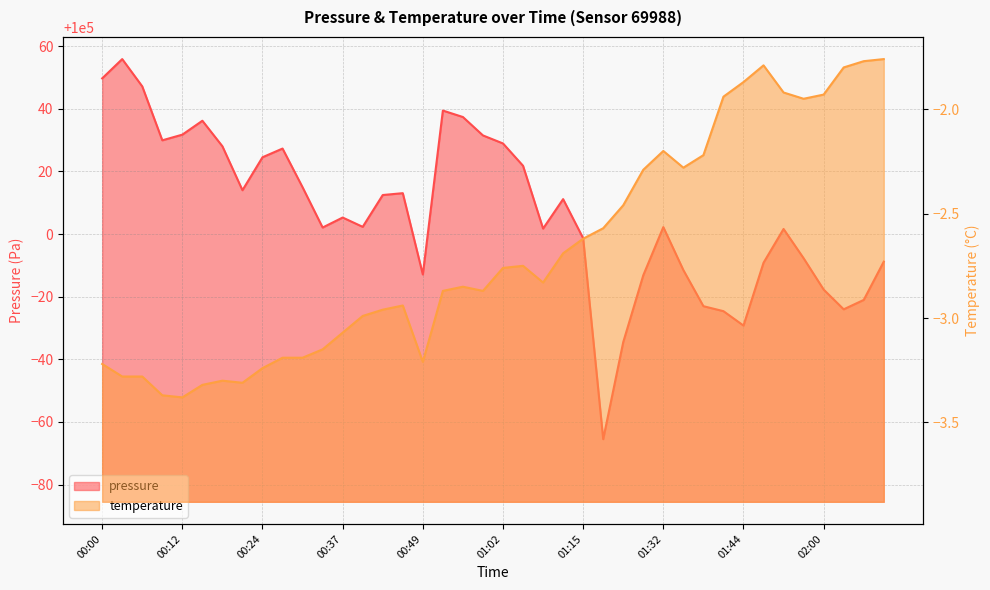

At which category does the chart reach its peak across all series?

00:03